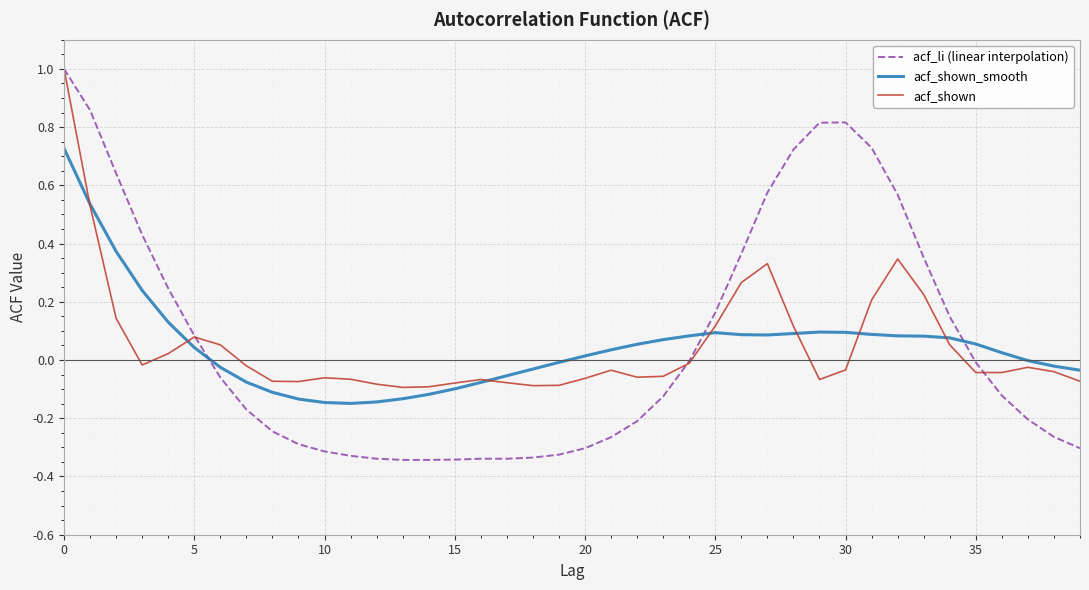

Which series has the largest range (max minus min)?

acf_li (linear interpolation)